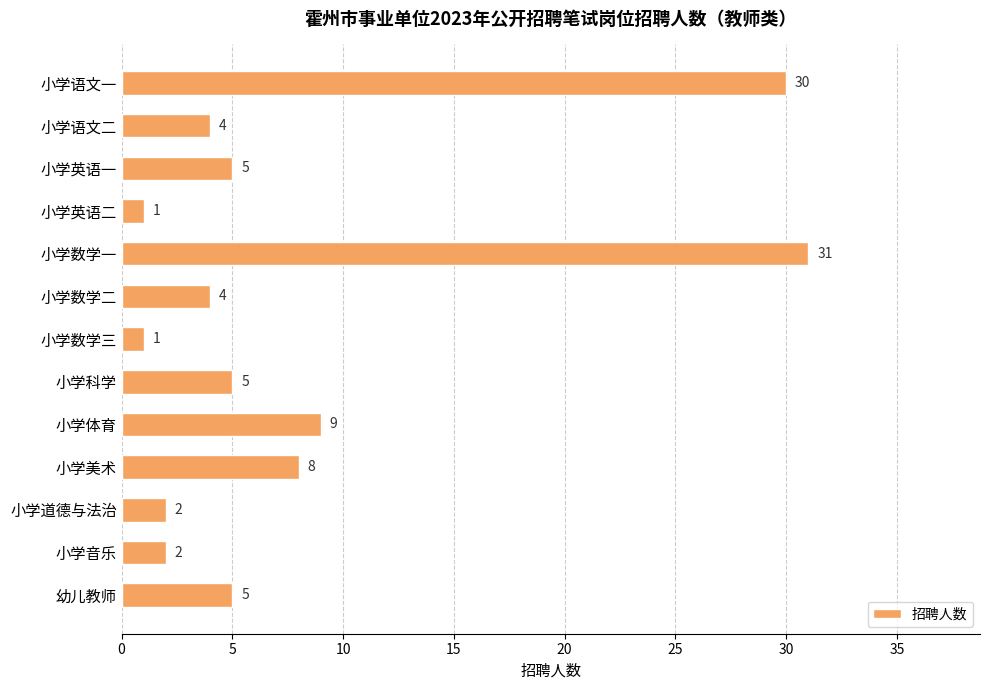

What is the change in value from 小学语文一 to 小学英语一?

-25